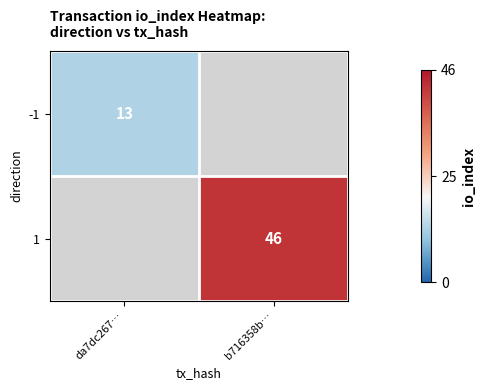

True or false: -1 has a value of 19 at da7dc267….

False